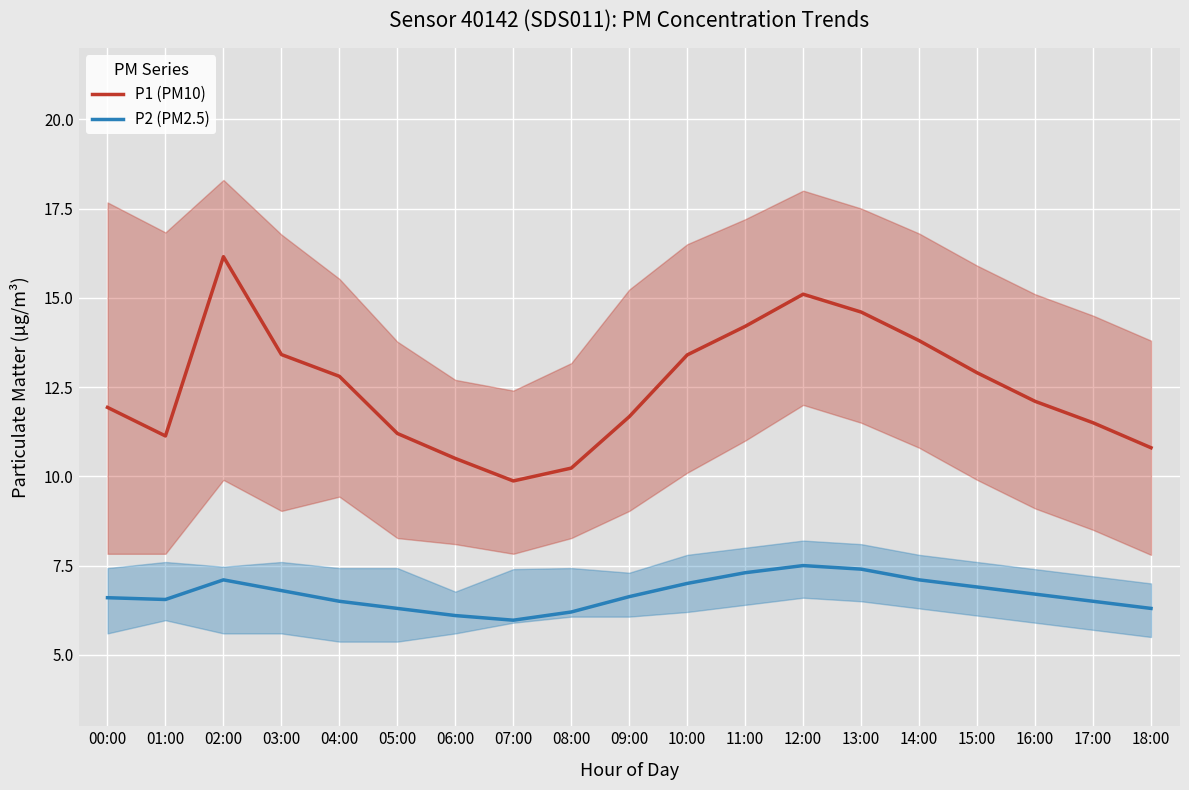

Where is P1 (PM10) nearest to the value 13?

15:00